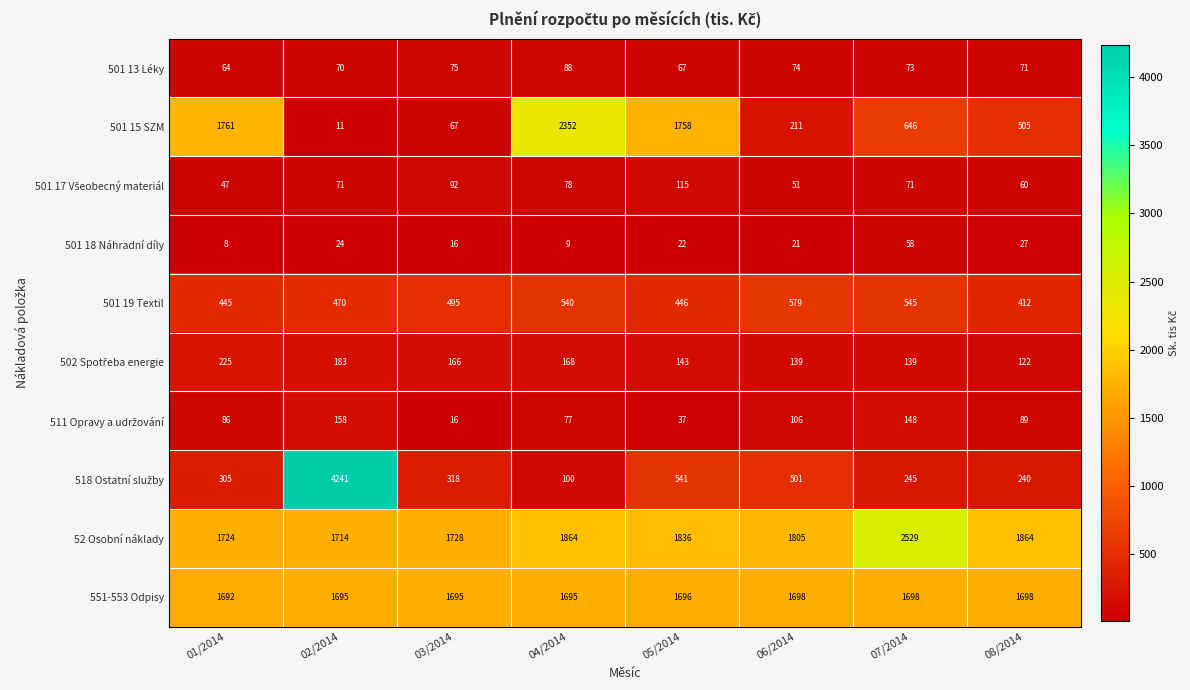

Which series has the largest total across all categories?

52 Osobní náklady